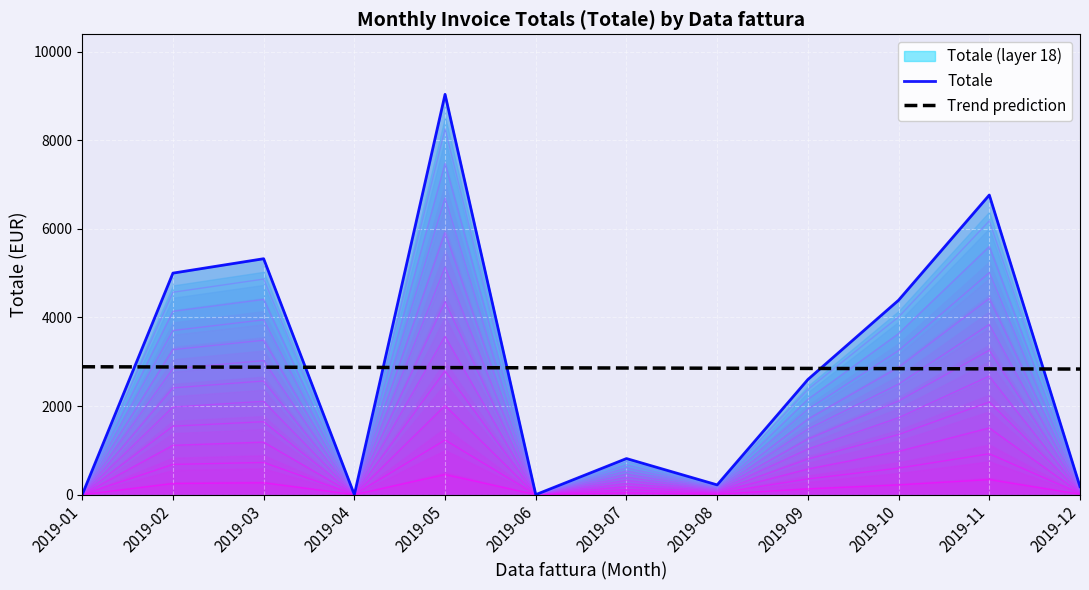

List the series in order of their peak value, lowest first.

Trend prediction, Totale